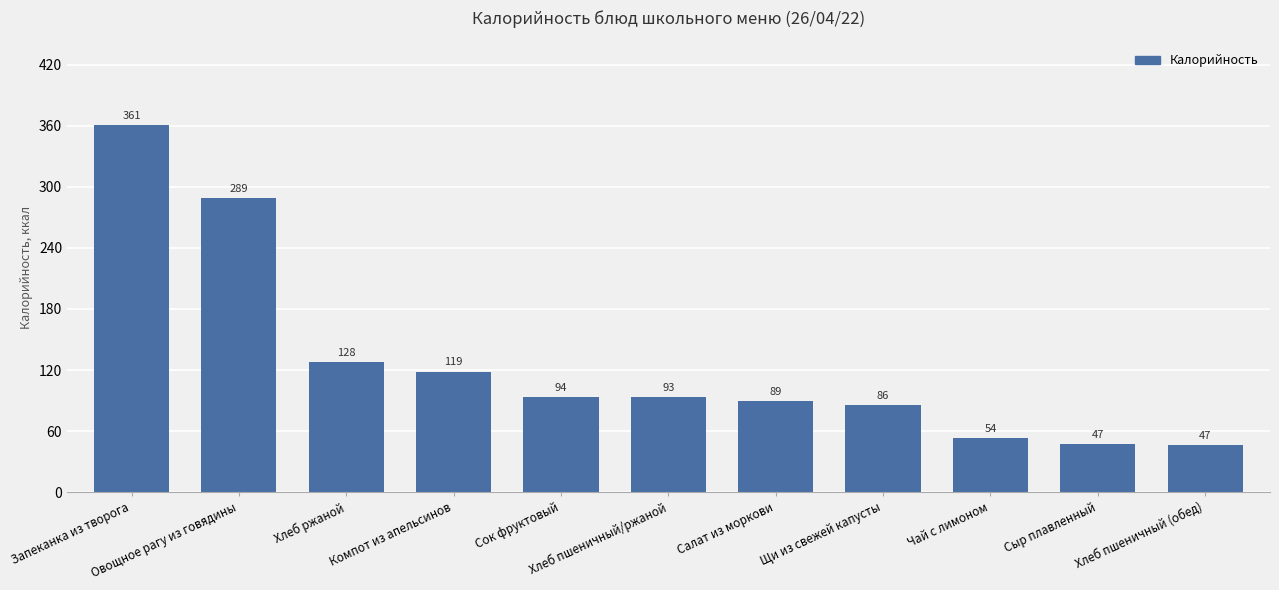

Does the chart contain stacked bars?

No